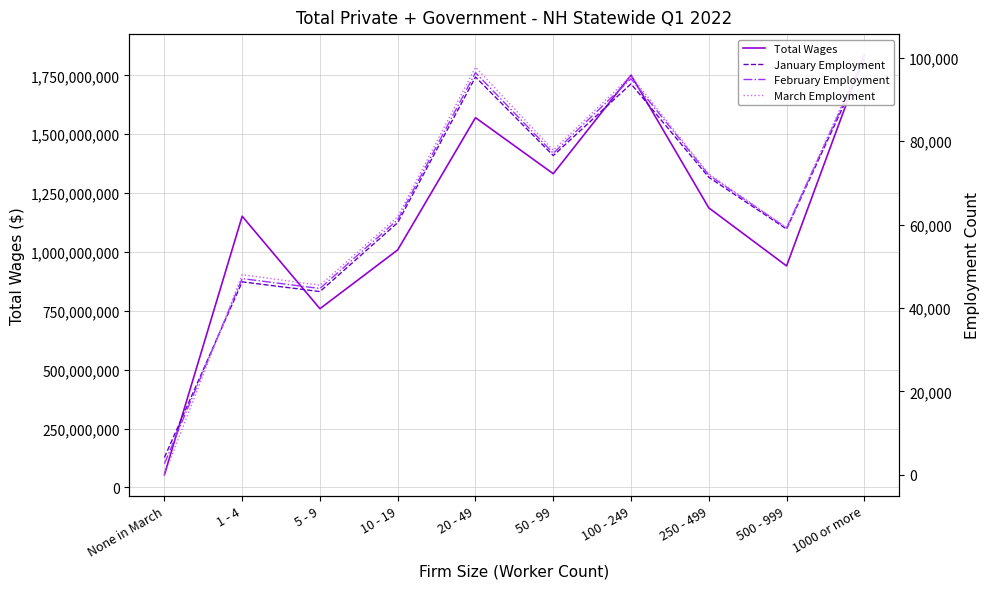

At which label does February Employment reach its minimum?

None in March